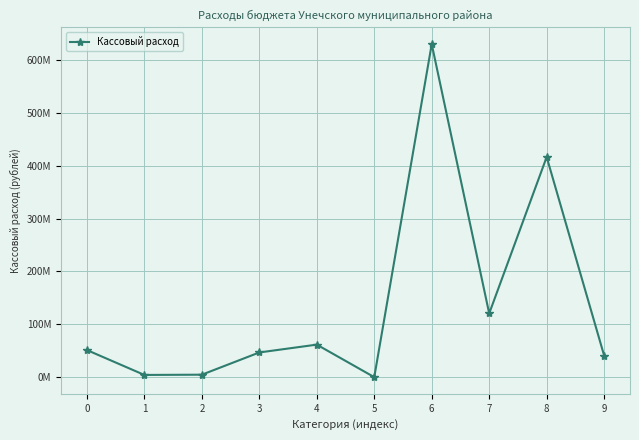

Approximately how many times larger is the value at 6 compared to 0?

12.2